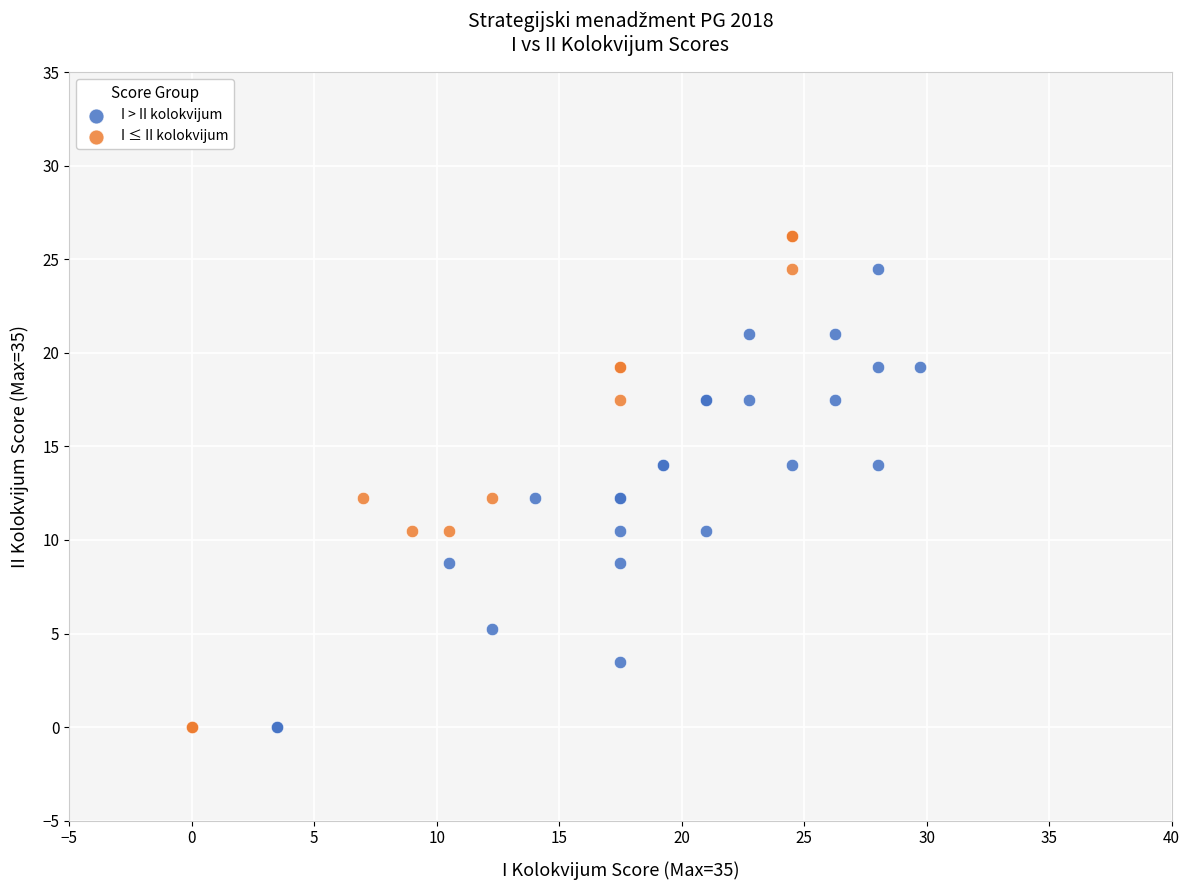

Which series has the largest Y range (max minus min)?

I ≤ II kolokvijum